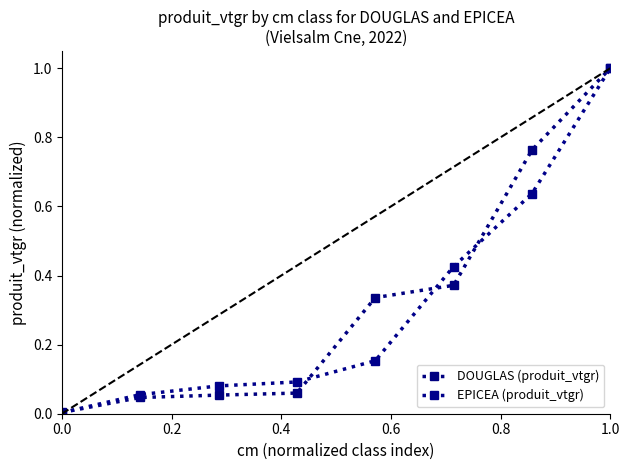

Which series ends up on top after the final intersection of DOUGLAS (produit_vtgr) and EPICEA (produit_vtgr)?

DOUGLAS (produit_vtgr)